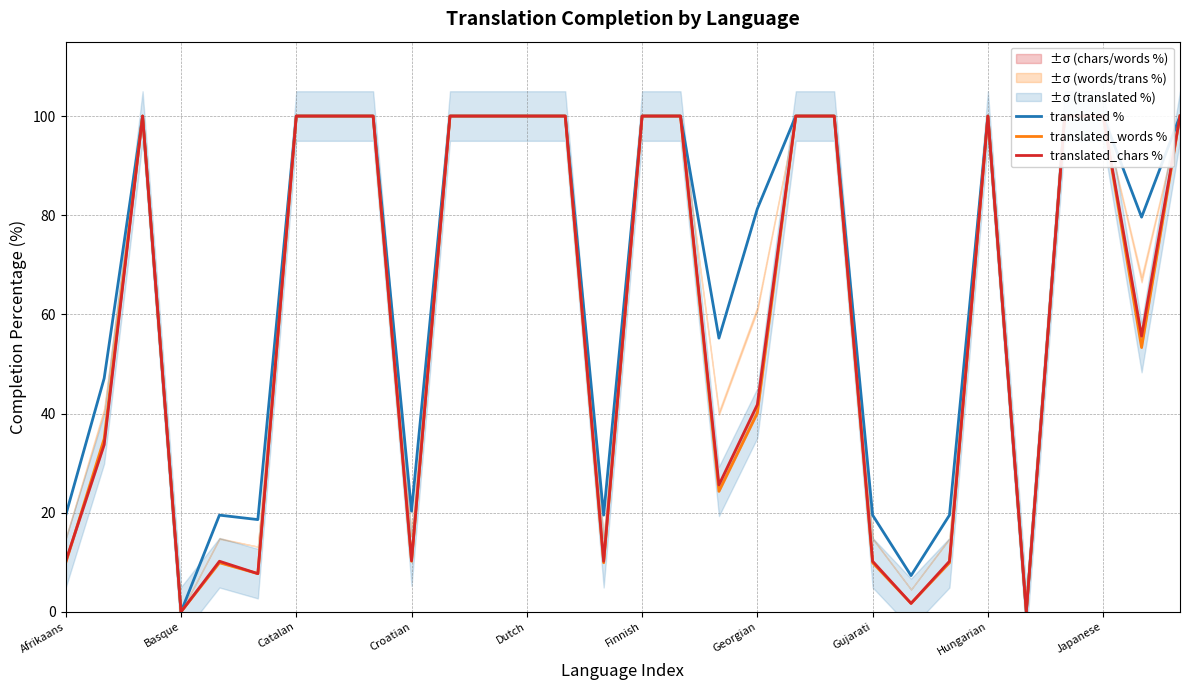

Which series has the largest total across all categories?

translated %